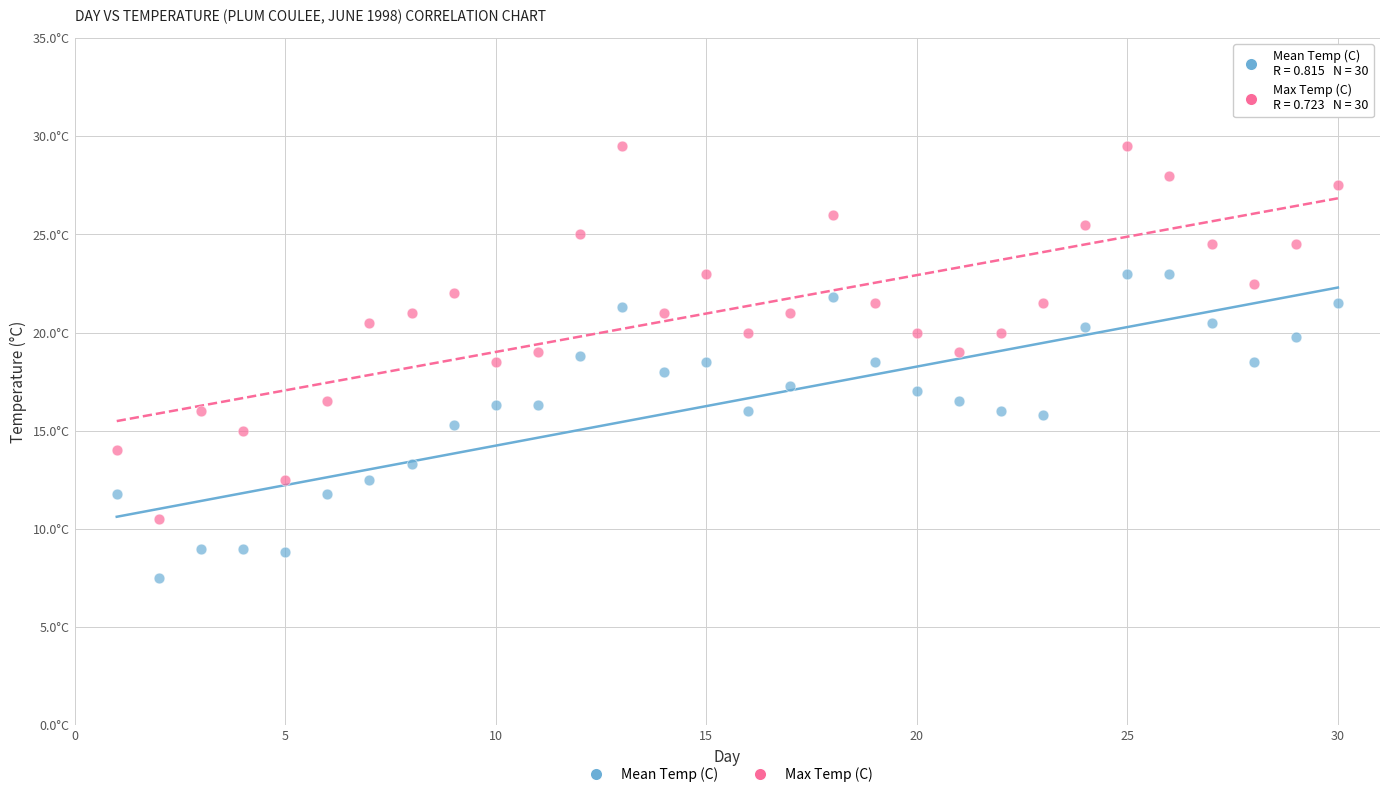

What are all the series names shown in the legend?

Mean Temp (C), Max Temp (C)